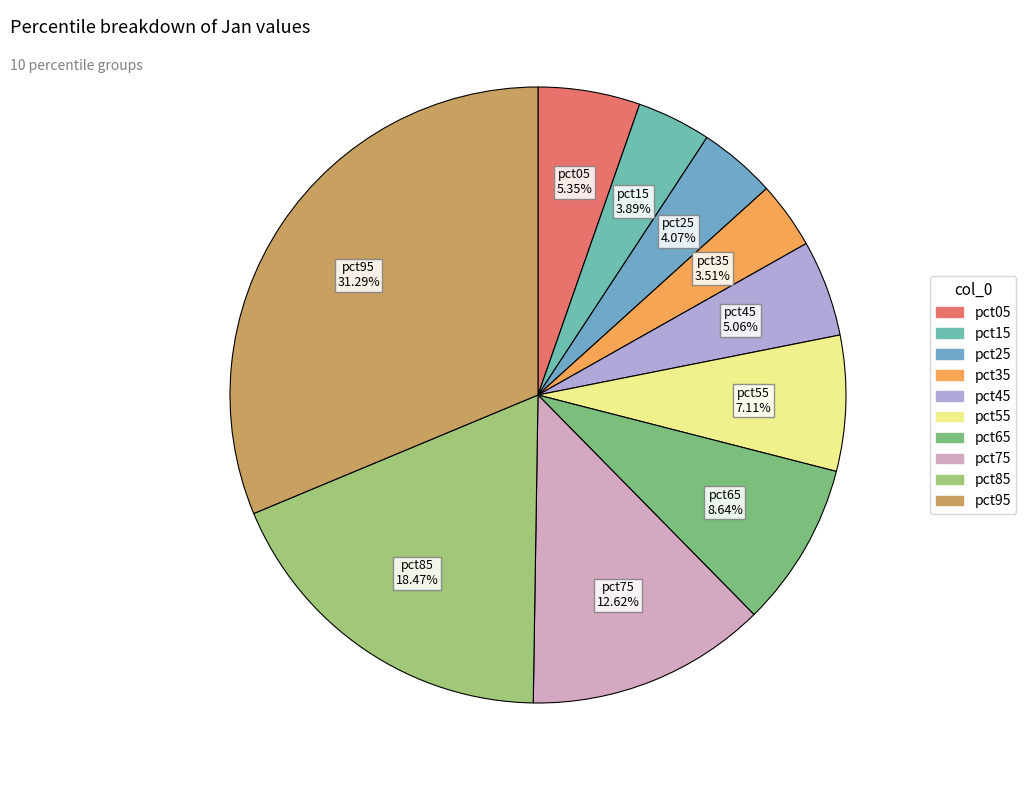

Do pct05 and pct55 together represent more than half of the pie?

No